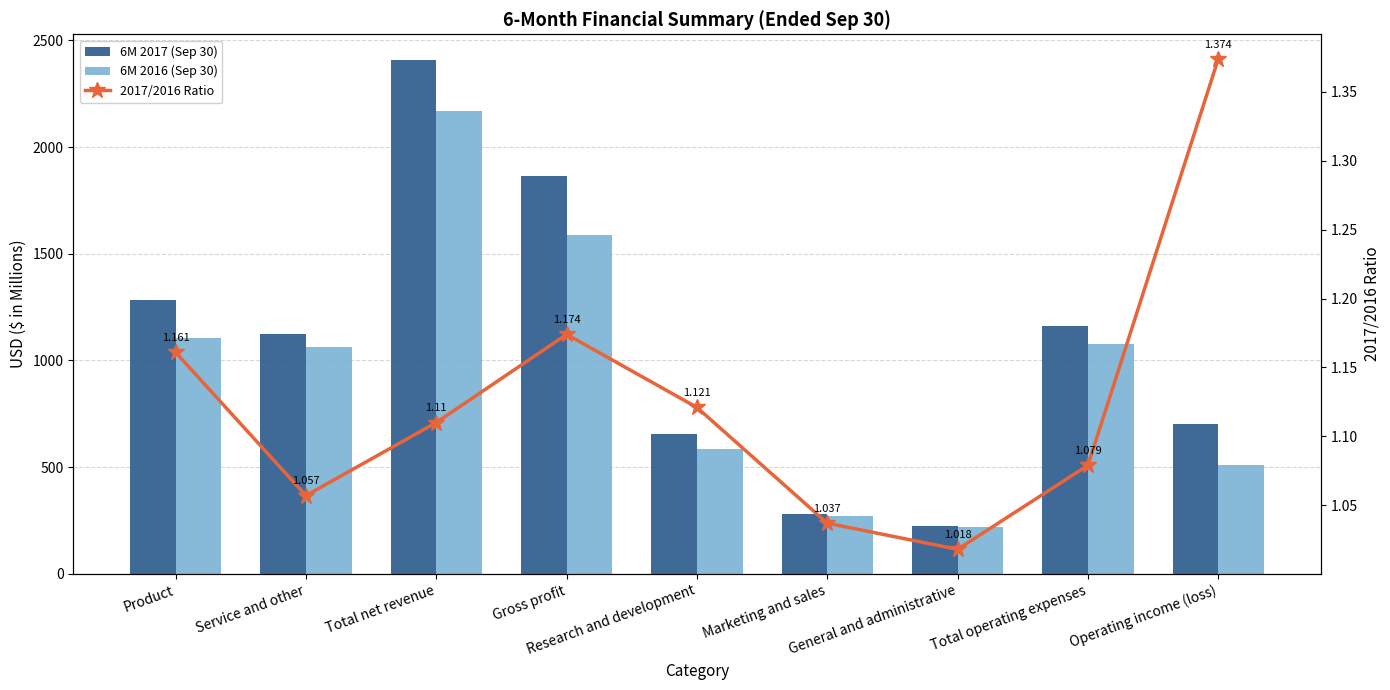

What is the smallest value displayed?

1.0